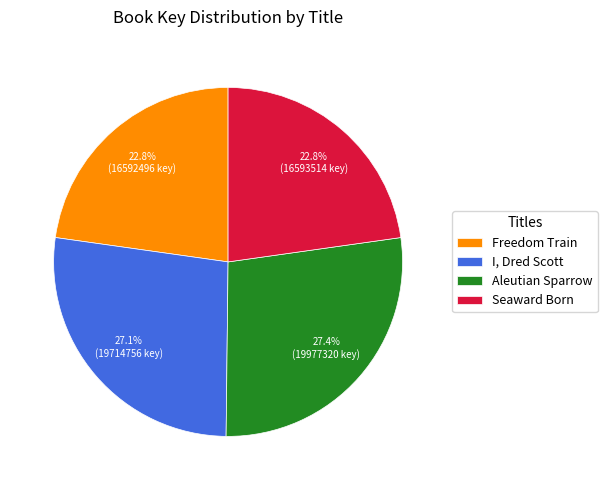

What percentage is NOT represented by Seaward Born?

77.2%